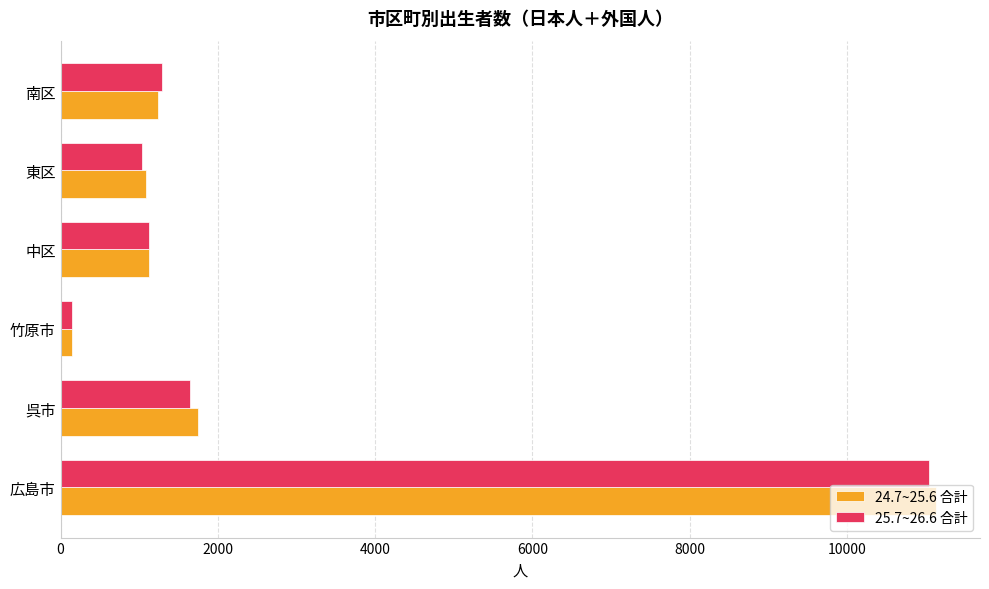

How many categories are shown in the chart?

6